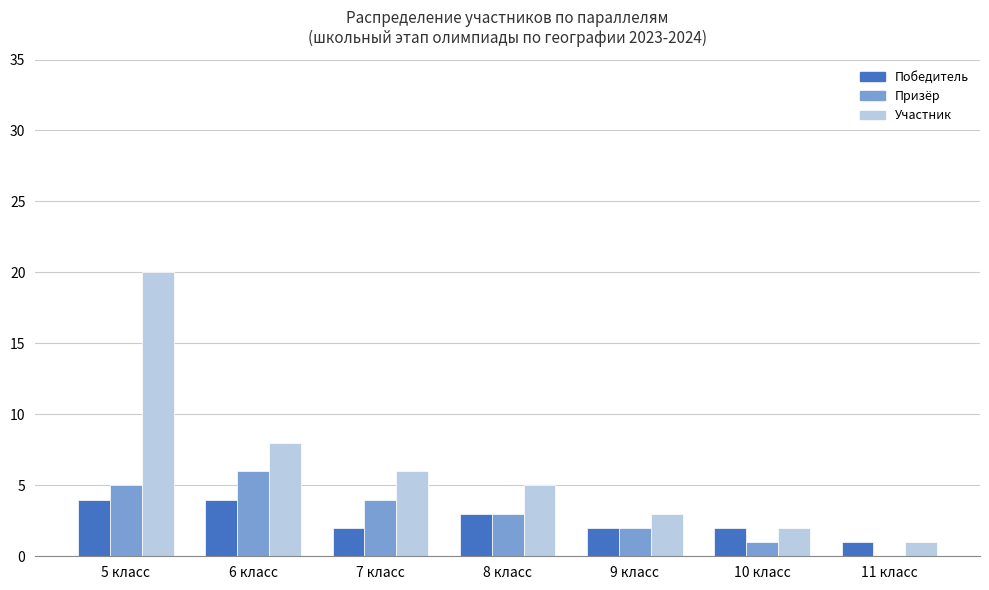

How many series are shown in this chart?

3